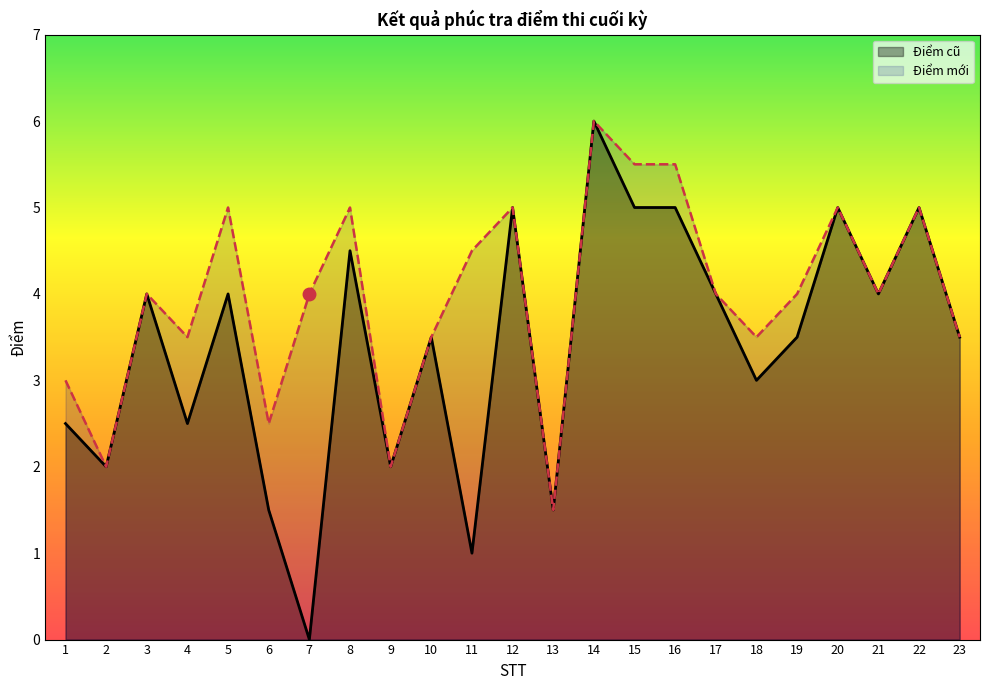

True or false: Điểm cũ has a value of 2.8 at 9.

False